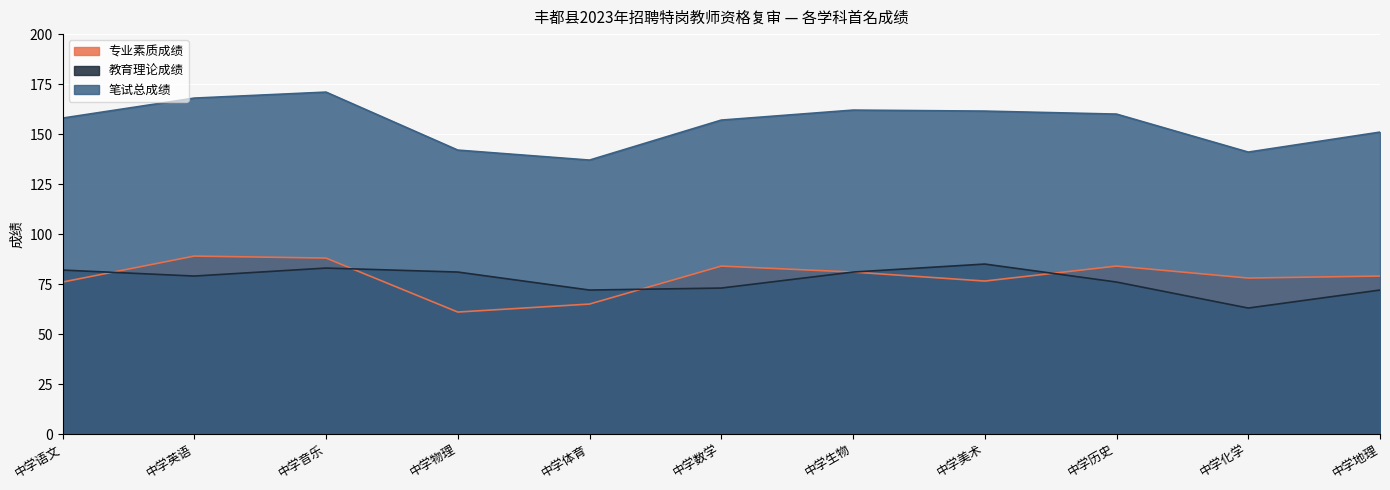

What is the difference between the maximum and minimum values in the 教育理论成绩 series?

22.0